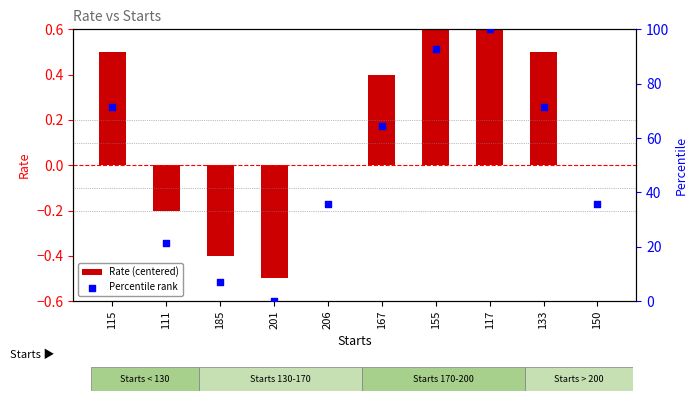

What is the total value across all series at 155?

93.7